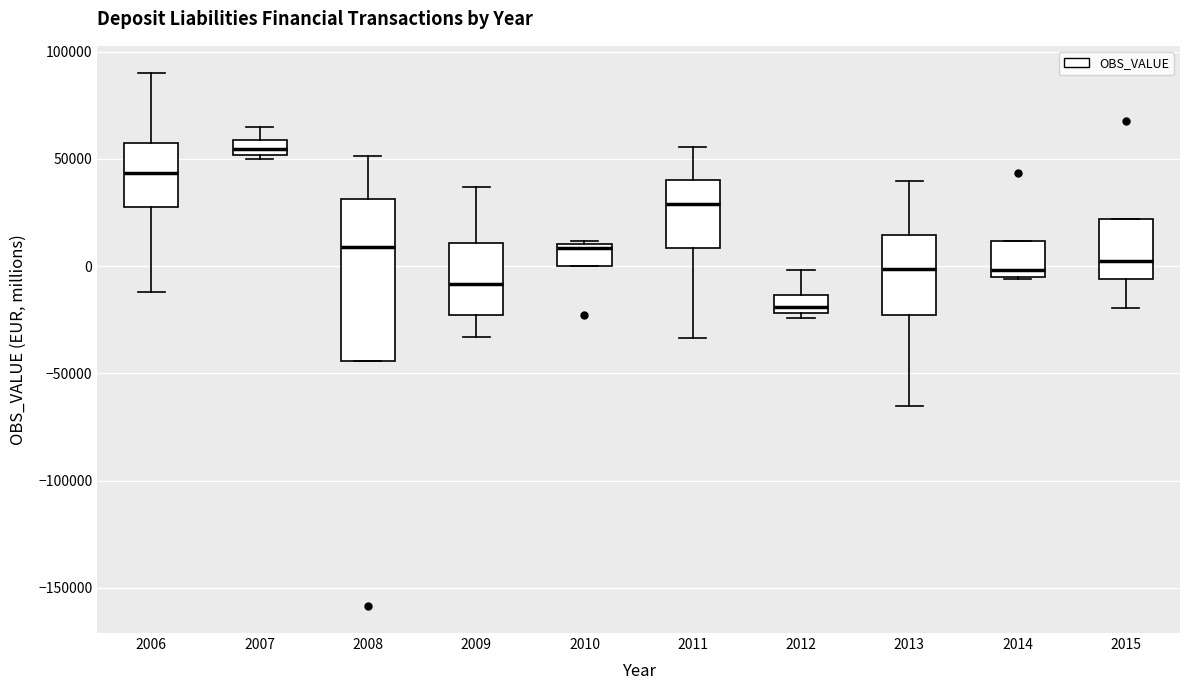

Which box is the tallest, from its lower edge to its upper edge?

2008